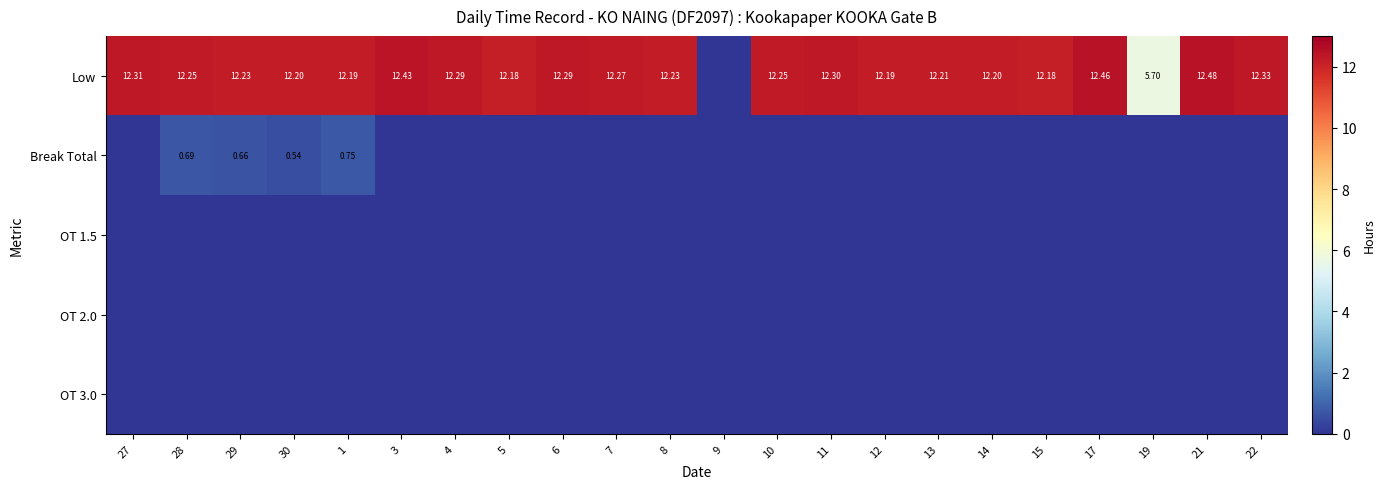

Which series has the largest range (max minus min)?

Low